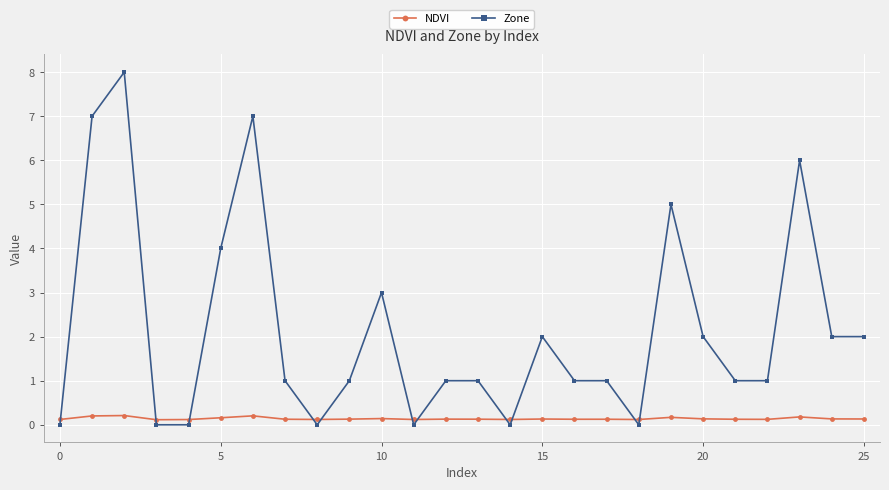

What is the value of the Zone point at the 7th from the left?

7.0